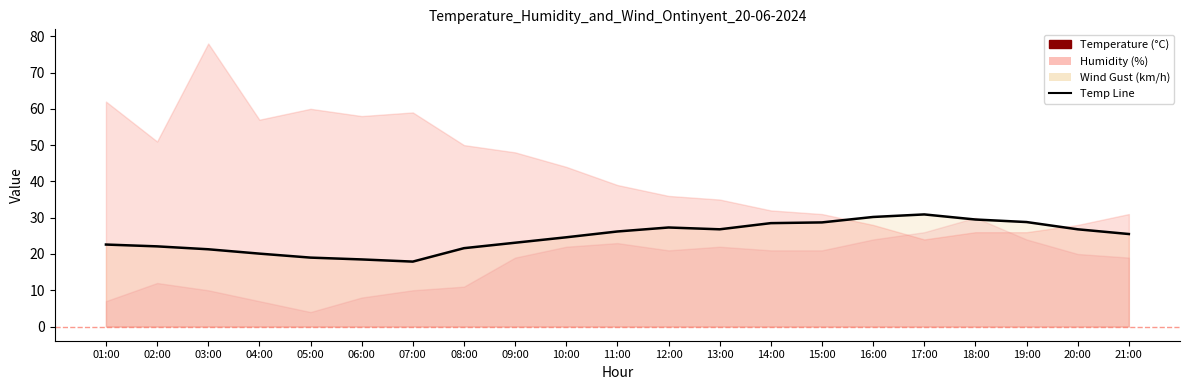

Is it true that the value at 01:00 is 40.7?

False